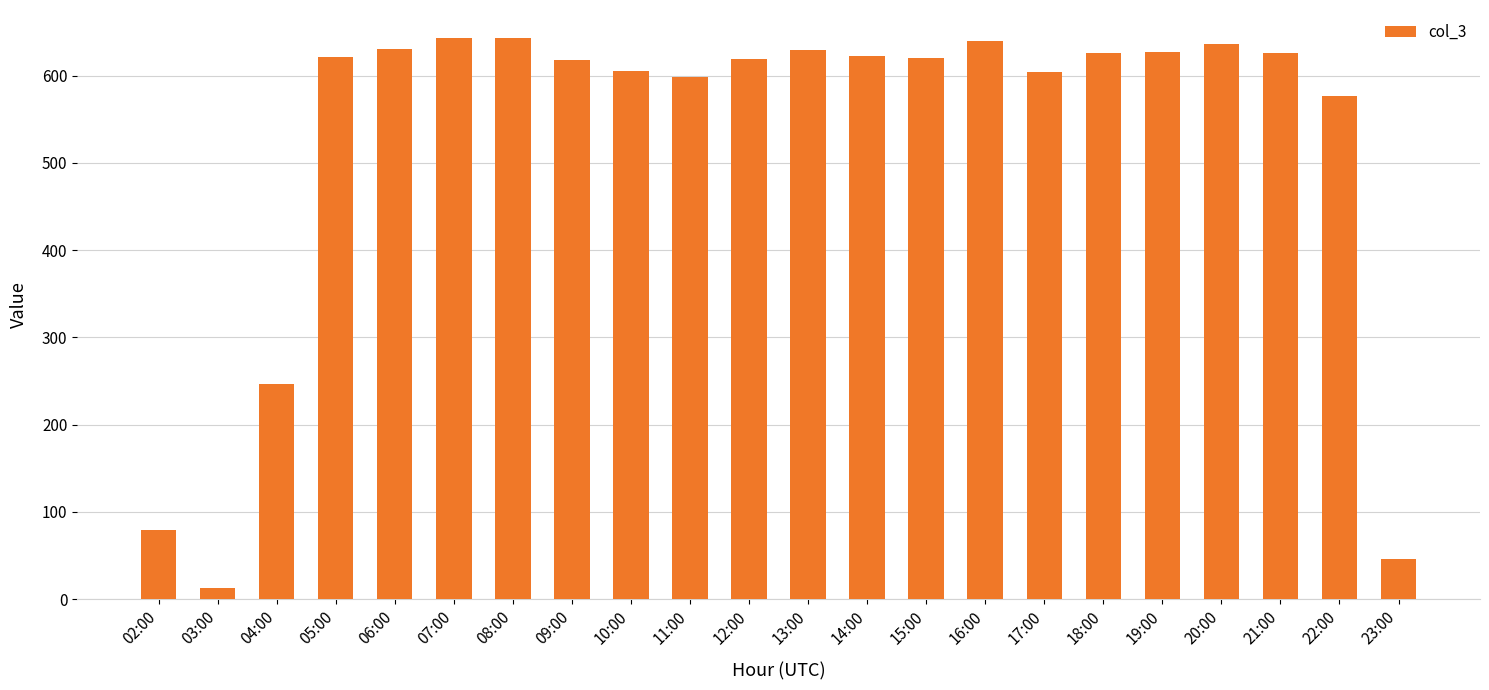

What is the difference between the maximum and second lowest values?

597